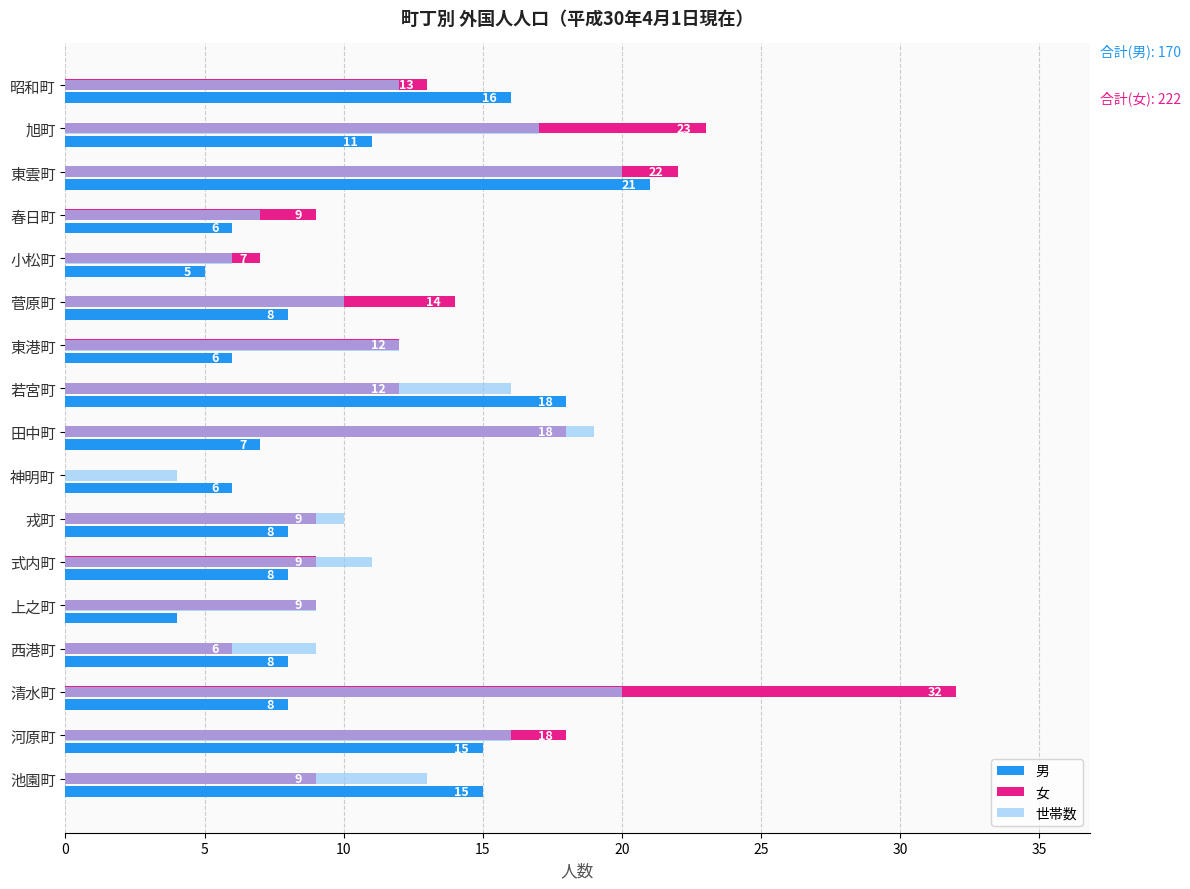

Which label corresponds to the largest value in the chart?

清水町